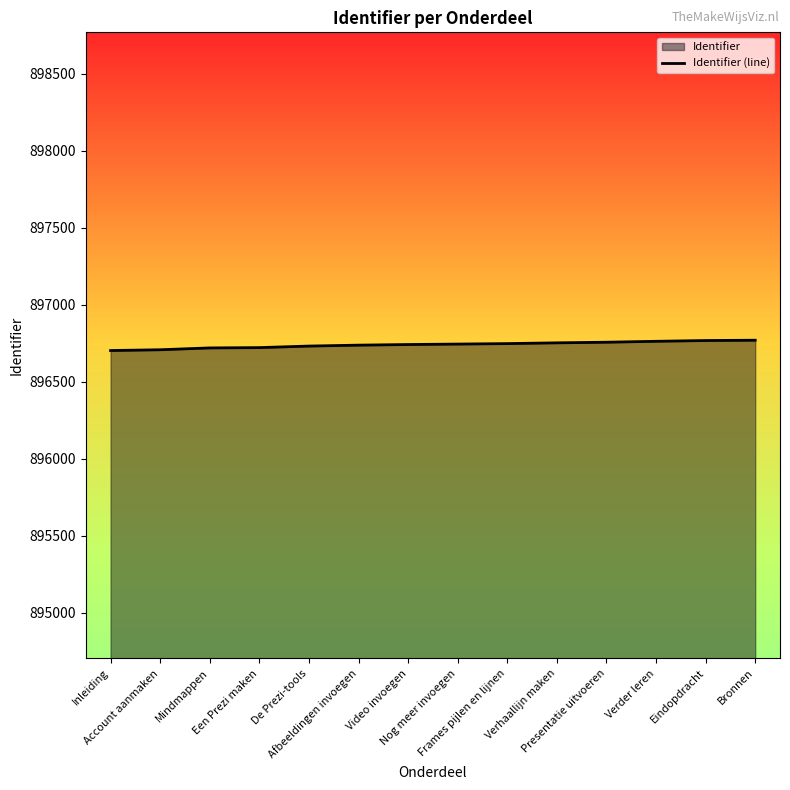

At which category does the chart reach its minimum across all series?

Inleiding